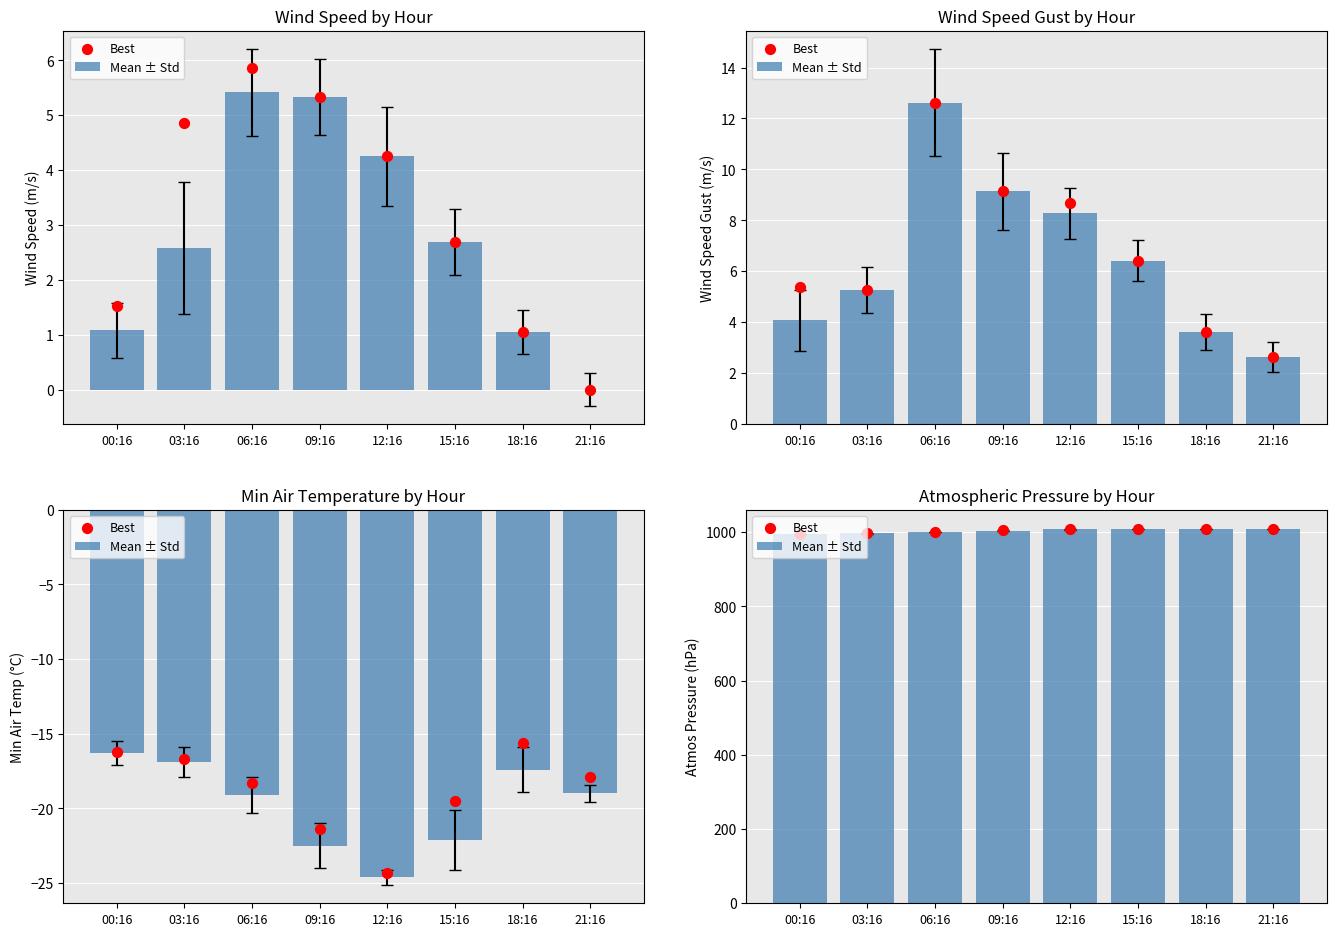

At which category is the sum across all series the highest?

21:16